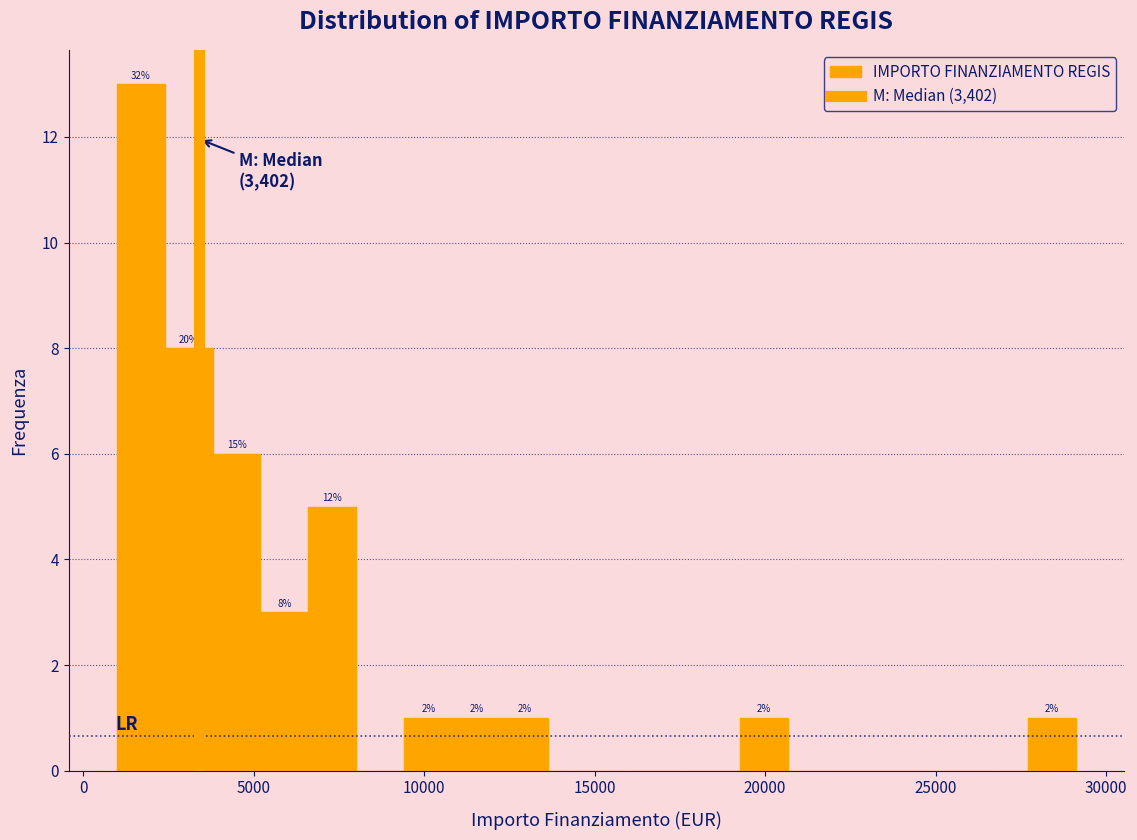

Read against the x-axis, roughly where is the centre of the tallest bar?

1500